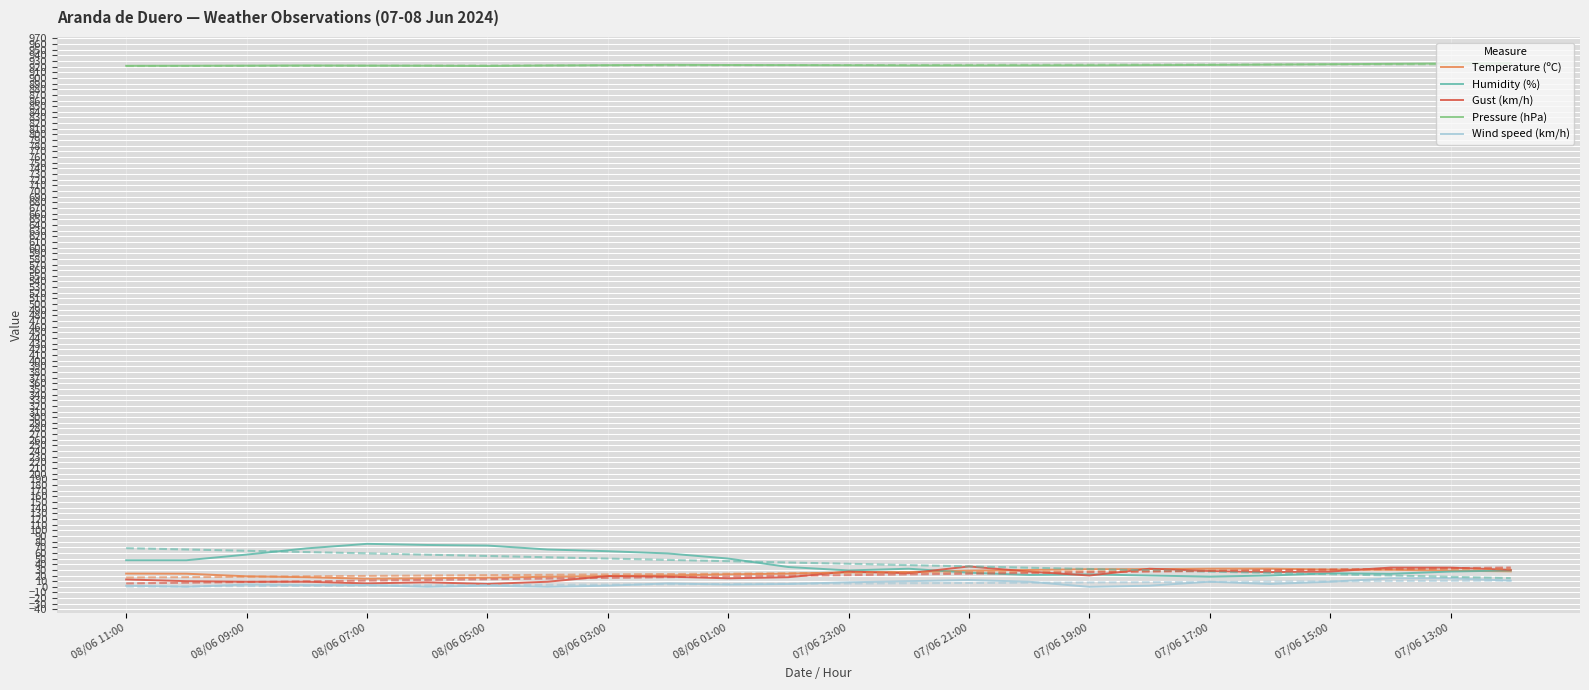

Where is the first local maximum for Temperature (ºC)?

19